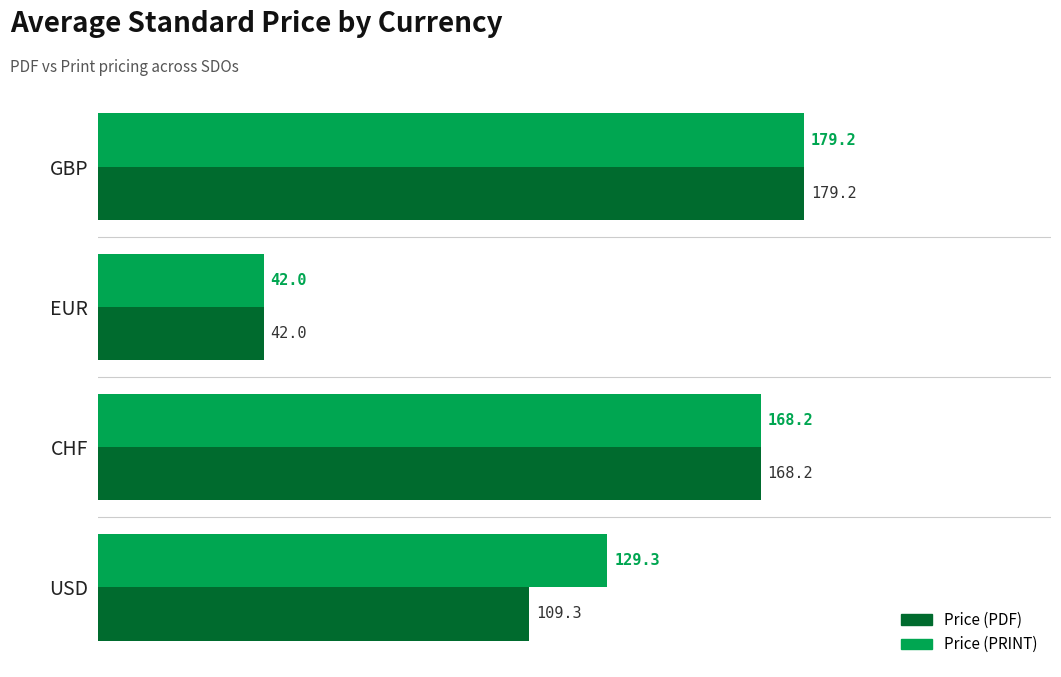

What is the difference between the maximum and minimum values in the Price (PRINT) series?

137.2